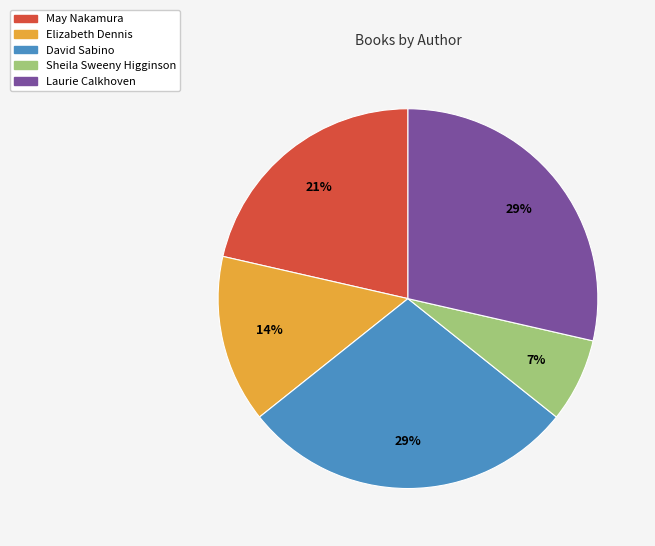

To the nearest percent, what is the average slice percentage?

20%